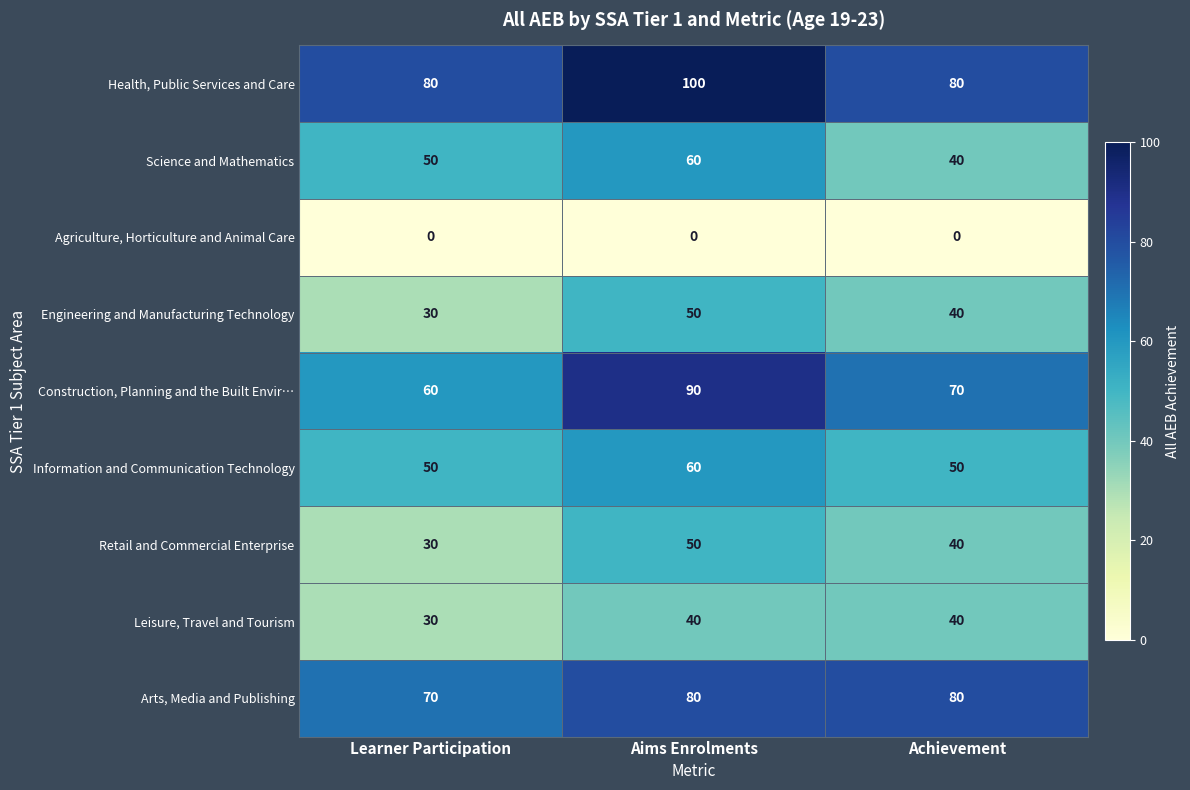

Which series has the widest spread of values?

Construction, Planning and the Built Envir…